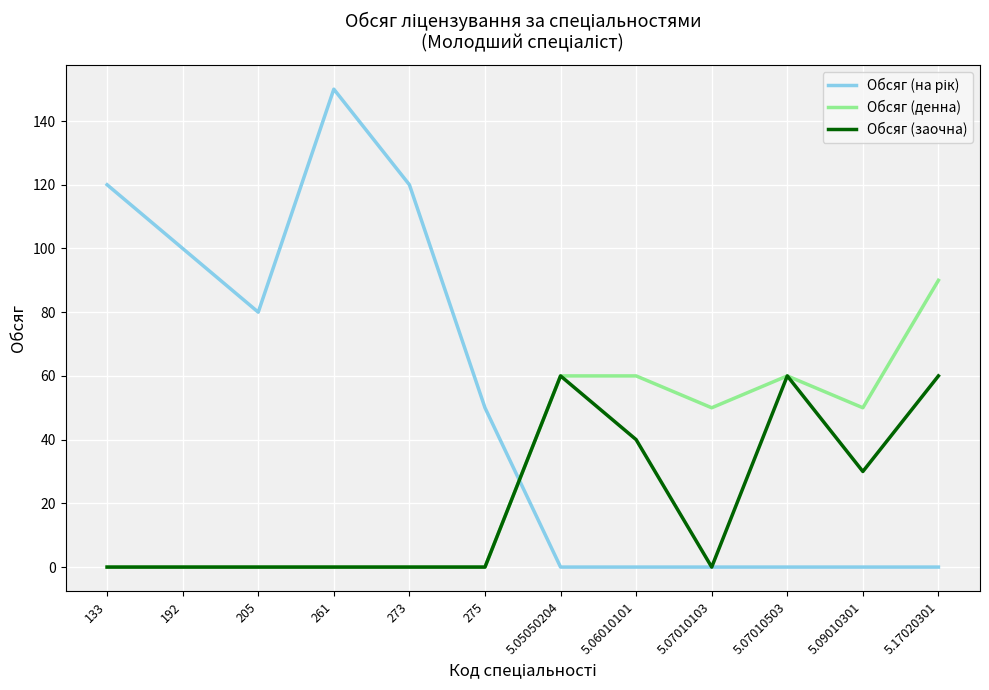

At which label does Обсяг (денна) reach its peak?

5.17020301